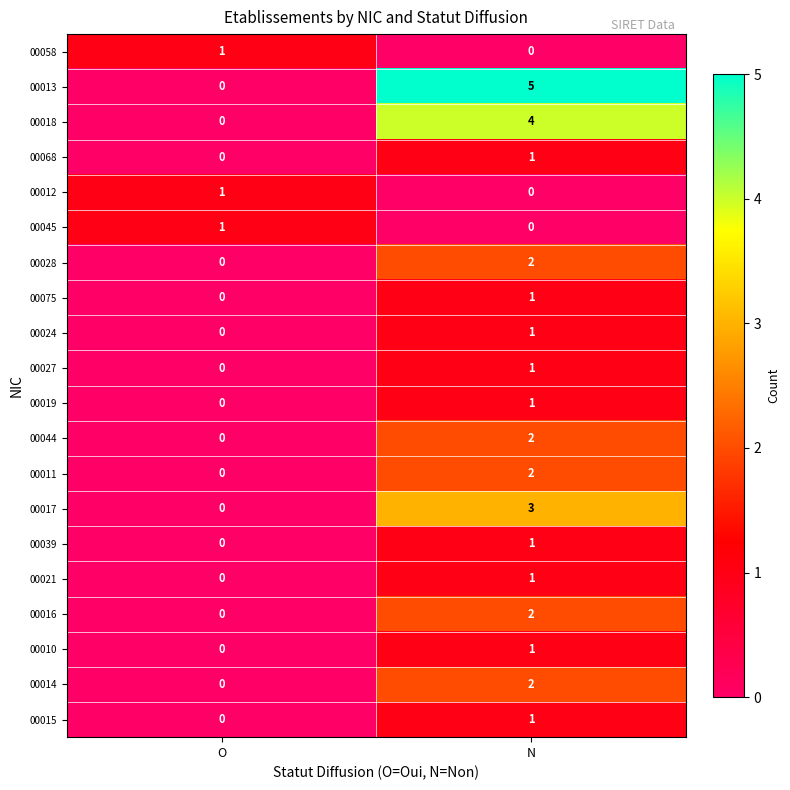

Is it true that 00010 equals 0 at O?

True